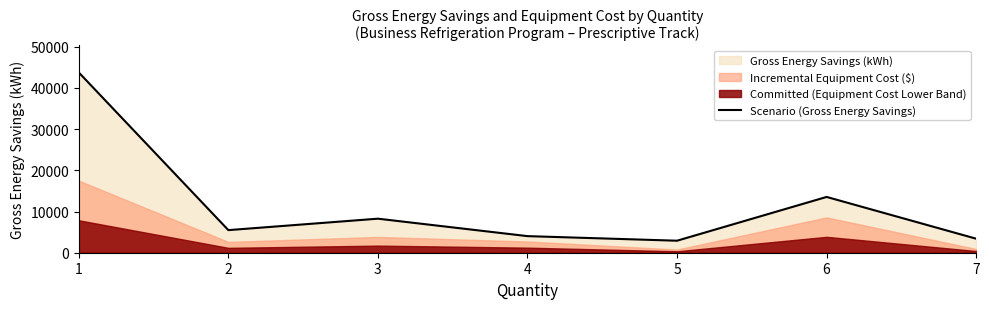

Is it true that the value at 1 is 28960?

False